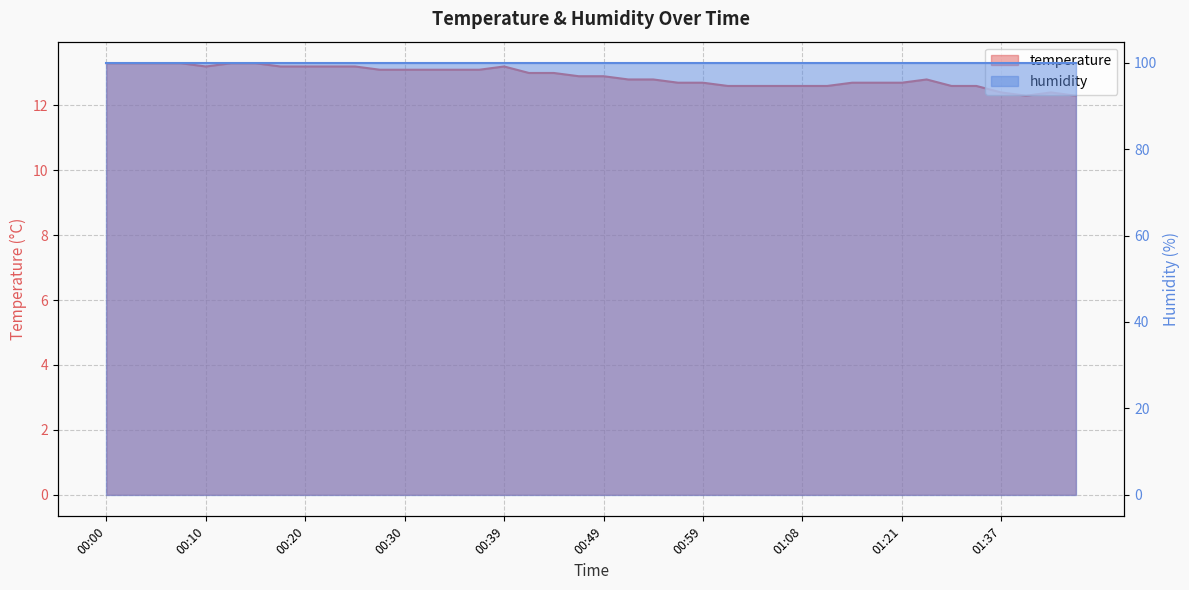

What value does the data have at 00:22?

13.2